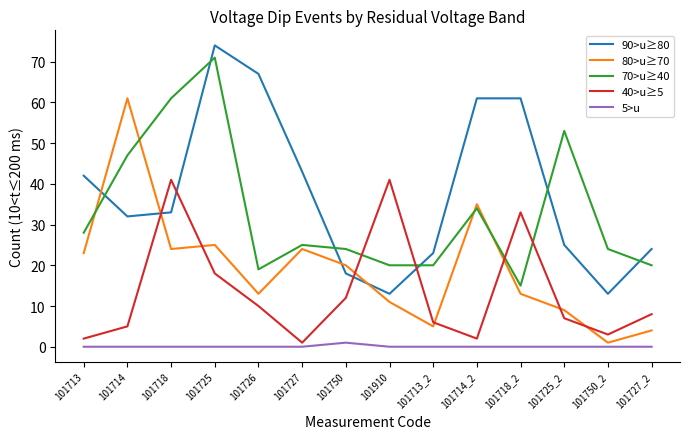

At which category is the sum across all series the highest?

101725